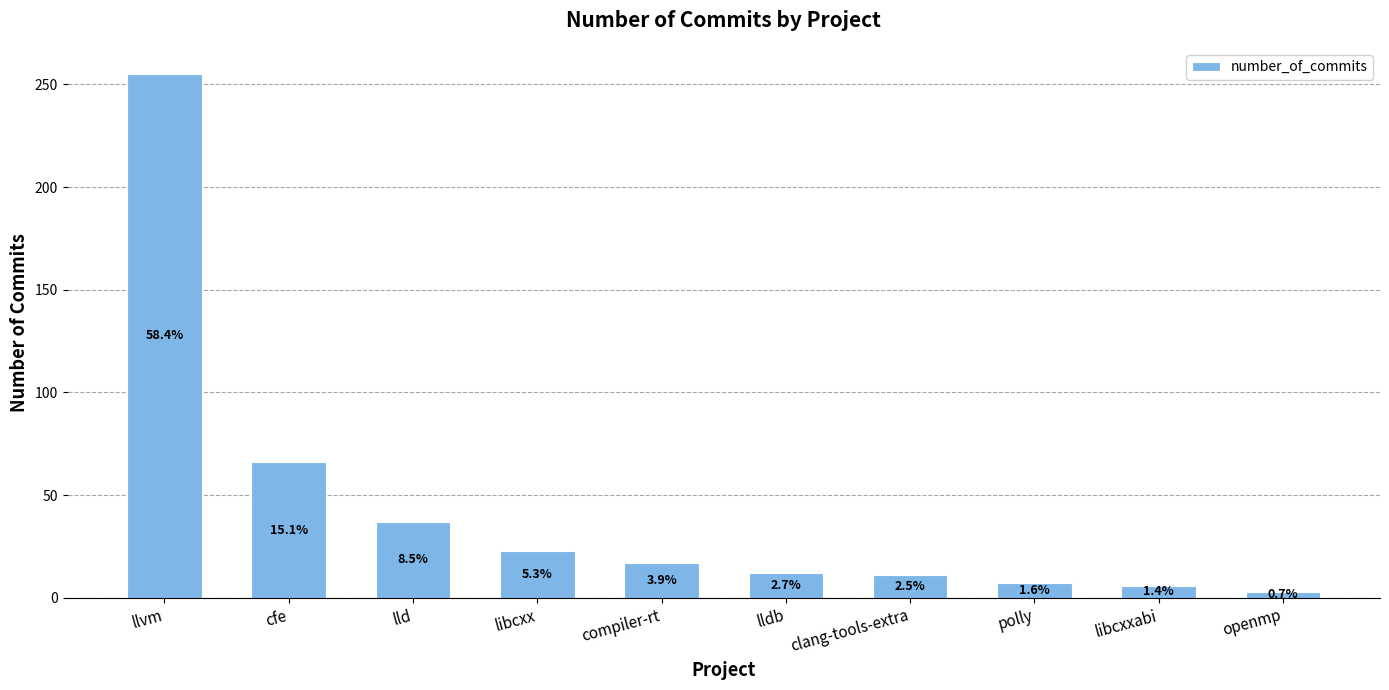

What is the average value?

44